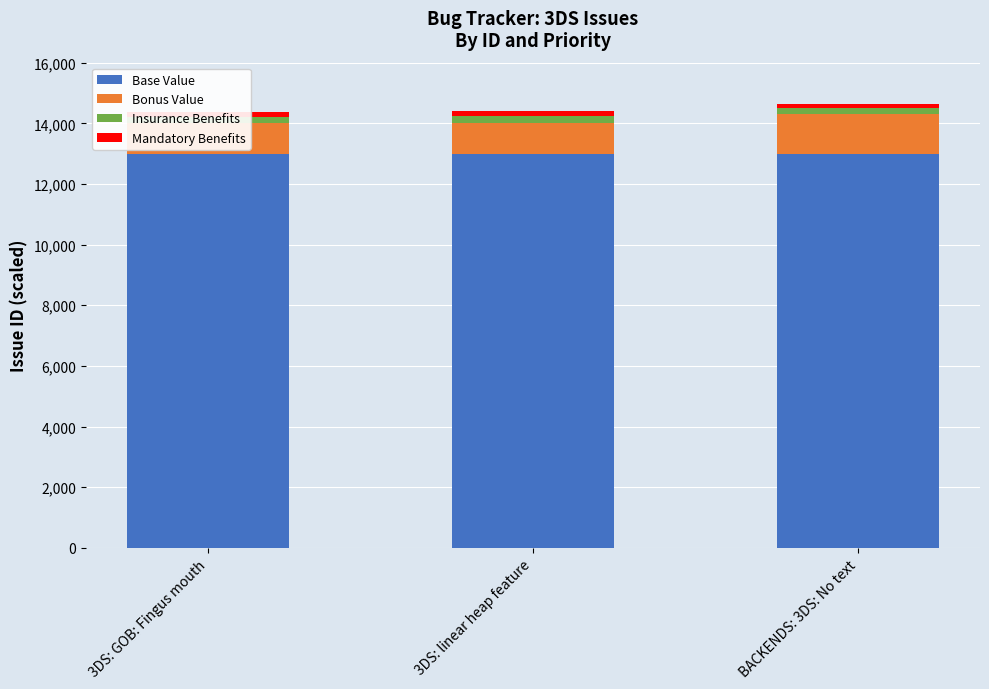

What are all the series names shown in the legend?

Base Value, Bonus Value, Insurance Benefits, Mandatory Benefits